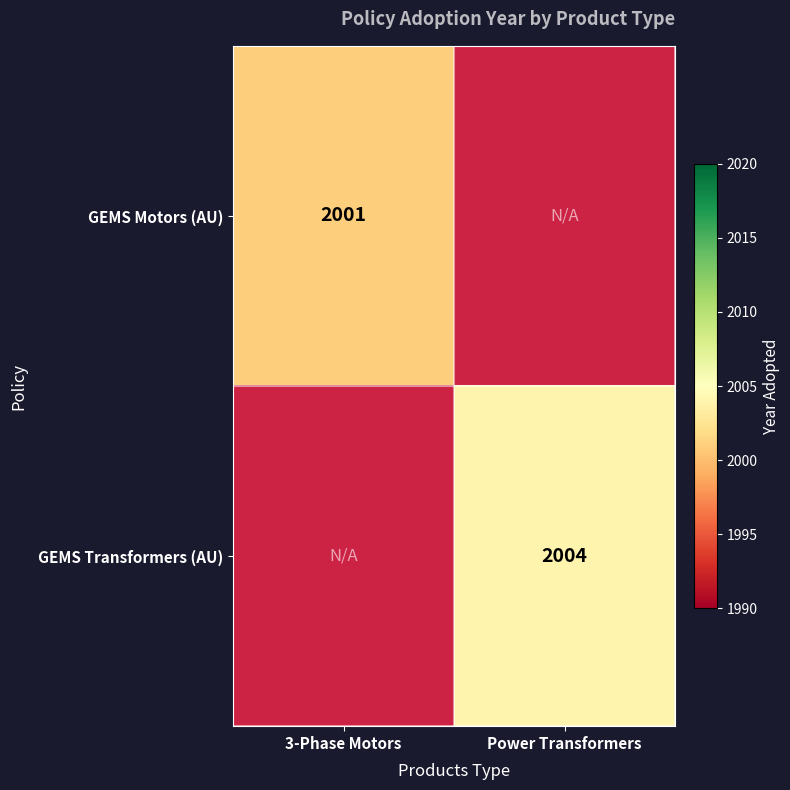

Is the value of GEMS Motors (AU) at 3-Phase Motors greater than the value of GEMS Transformers (AU) at Power Transformers?

No